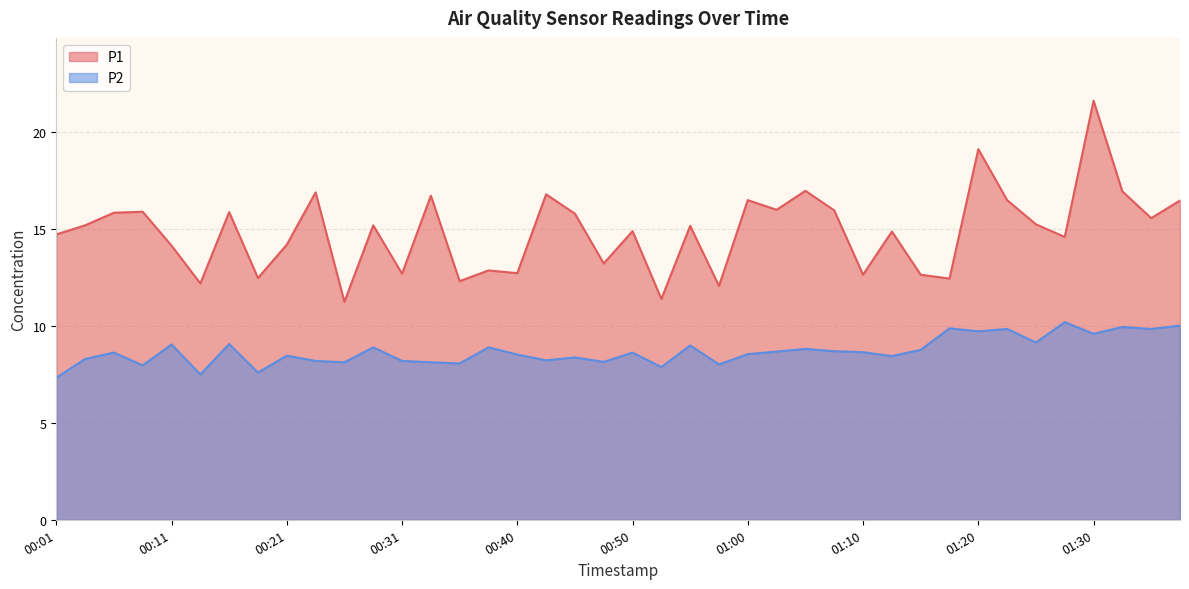

Which has a higher value, 01:15 or 01:10?

01:15